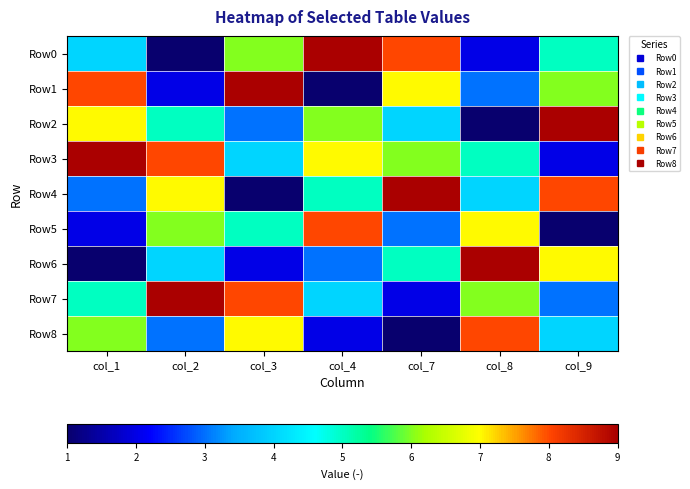

Reading left to right, transcribe all the data shown in this chart.

Row0: col_1=4	col_2=1	col_3=6	col_4=9	col_7=8	col_8=2	col_9=5
Row1: col_1=8	col_2=2	col_3=9	col_4=1	col_7=7	col_8=3	col_9=6
Row2: col_1=7	col_2=5	col_3=3	col_4=6	col_7=4	col_8=1	col_9=9
Row3: col_1=9	col_2=8	col_3=4	col_4=7	col_7=6	col_8=5	col_9=2
Row4: col_1=3	col_2=7	col_3=1	col_4=5	col_7=9	col_8=4	col_9=8
Row5: col_1=2	col_2=6	col_3=5	col_4=8	col_7=3	col_8=7	col_9=1
Row6: col_1=1	col_2=4	col_3=2	col_4=3	col_7=5	col_8=9	col_9=7
Row7: col_1=5	col_2=9	col_3=8	col_4=4	col_7=2	col_8=6	col_9=3
Row8: col_1=6	col_2=3	col_3=7	col_4=2	col_7=1	col_8=8	col_9=4